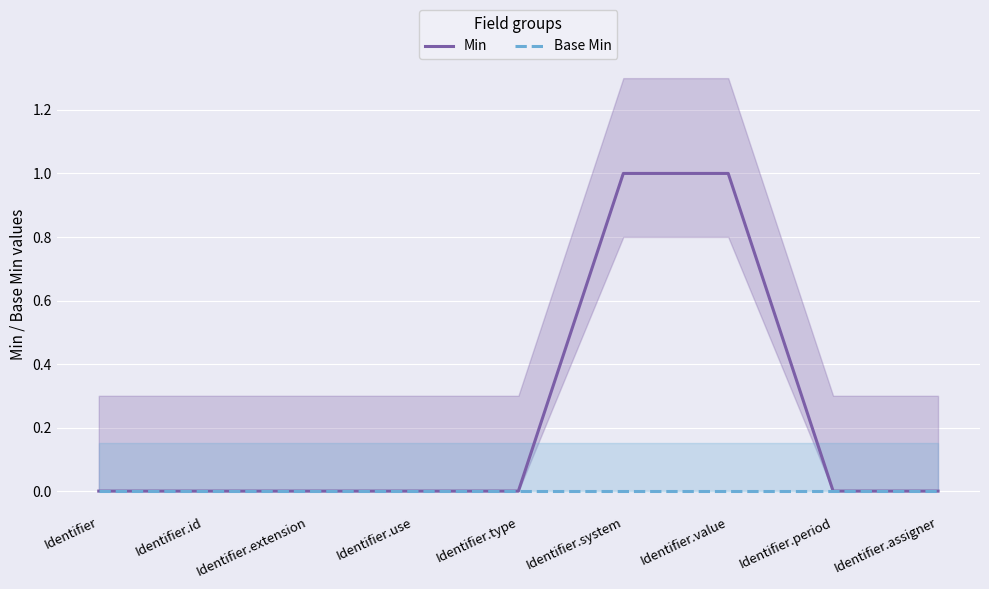

List the labels in order of Min value, largest first.

Identifier.system, Identifier.value, Identifier, Identifier.id, Identifier.extension, Identifier.use, Identifier.type, Identifier.period, Identifier.assigner